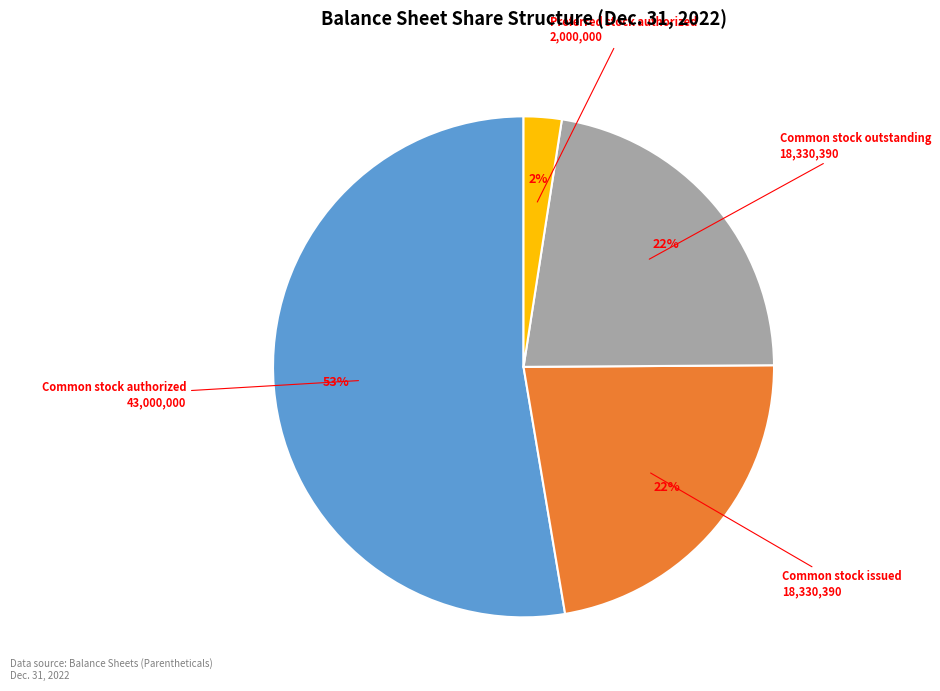

Which has a higher value, Common stock outstanding or Common stock authorized?

Common stock authorized